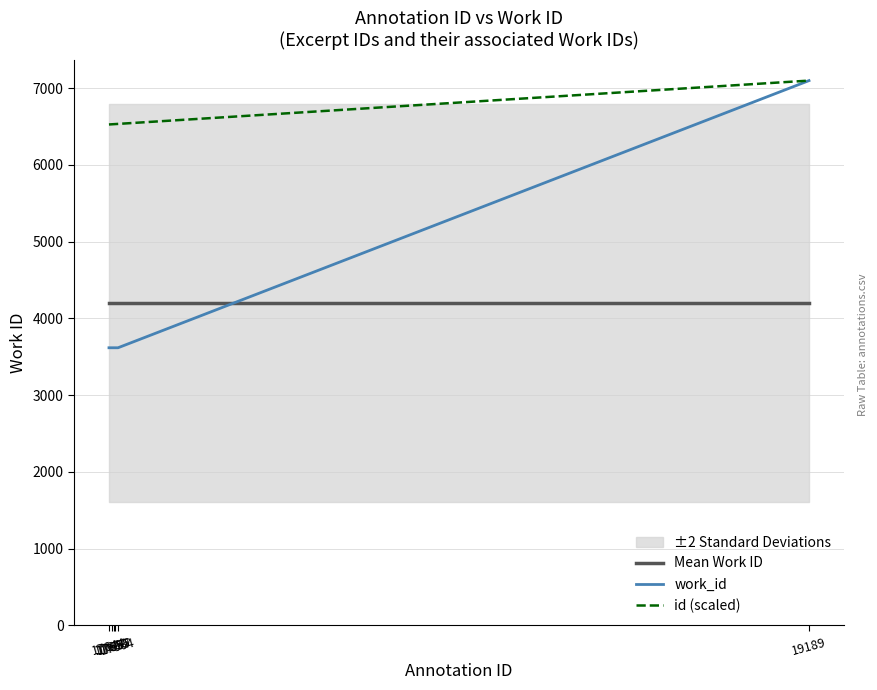

What is the total value across all series at 17655?

14343.7